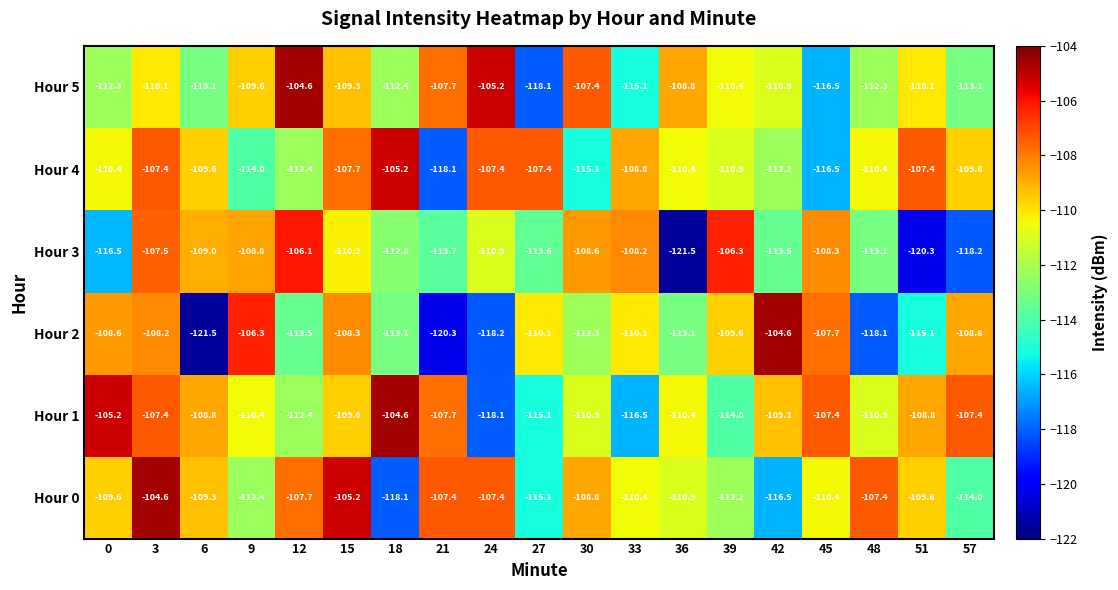

What is the sum of all Hour 5 values?

-2107.0